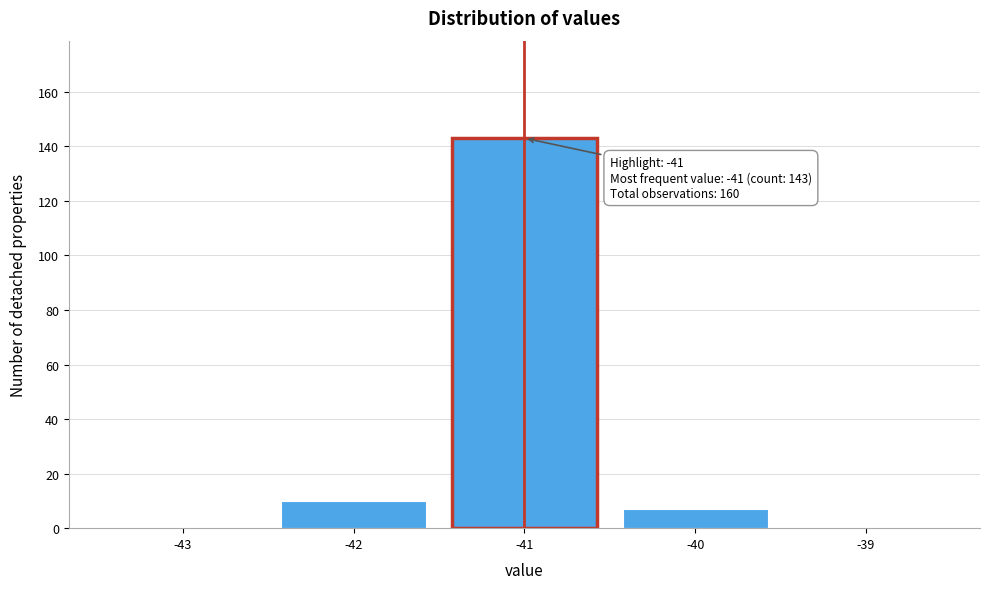

Which range on the x-axis has the tallest bar?

-41.5 to -40.5